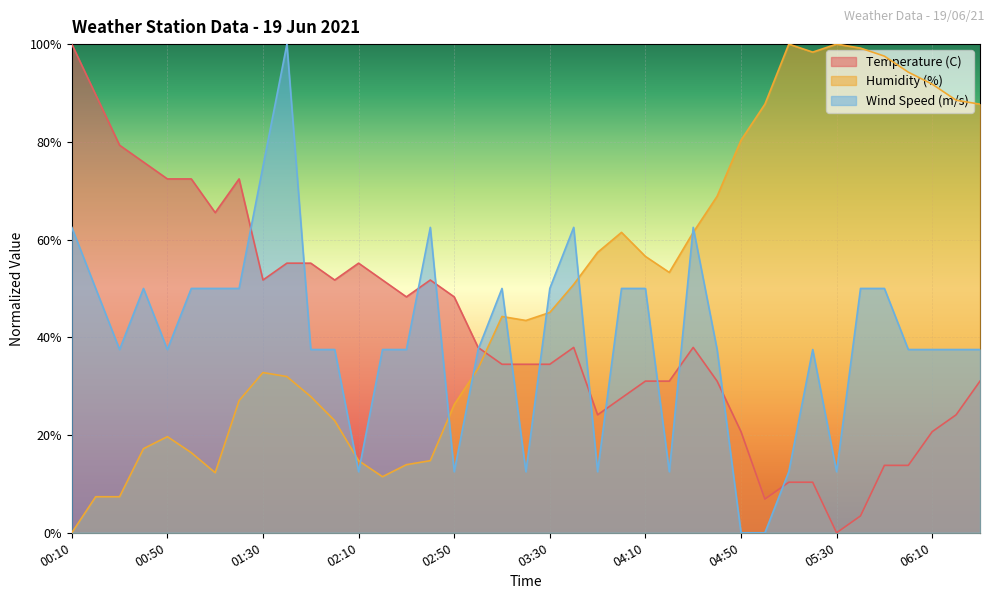

Is it true that Temperature (C) equals 34.7 at 01:40?

False